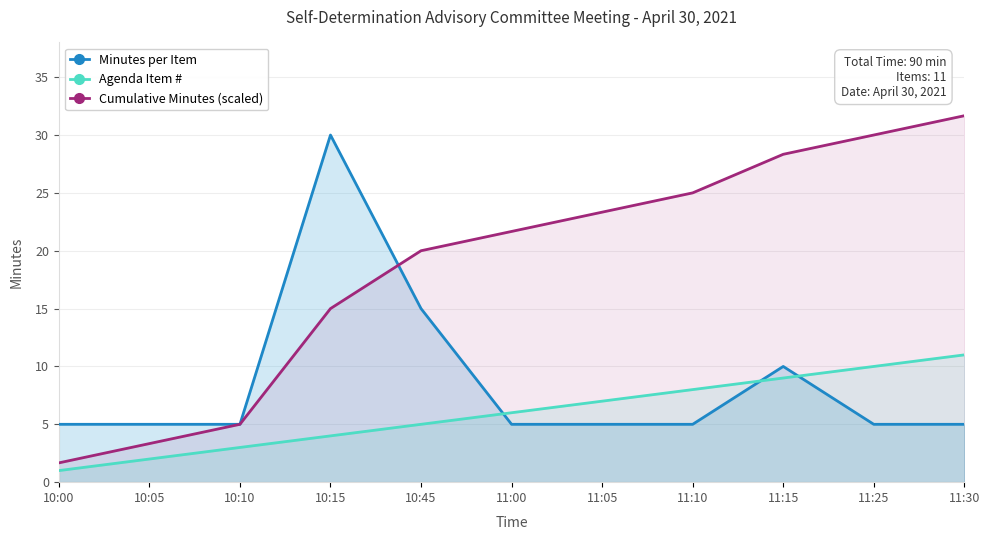

Reading left to right, what are all the values shown in this chart?

Minutes per Item: 10:00=5.0	10:05=5.0	10:10=5.0	10:15=30.0	10:45=15.0	11:00=5.0	11:05=5.0	11:10=5.0	11:15=10.0	11:25=5.0	11:30=5.0
Agenda Item #: 10:00=1.0	10:05=2.0	10:10=3.0	10:15=4.0	10:45=5.0	11:00=6.0	11:05=7.0	11:10=8.0	11:15=9.0	11:25=10.0	11:30=11.0
Cumulative Minutes (scaled): 10:00=1.7	10:05=3.3	10:10=5.0	10:15=15.0	10:45=20.0	11:00=21.7	11:05=23.3	11:10=25.0	11:15=28.3	11:25=30.0	11:30=31.7